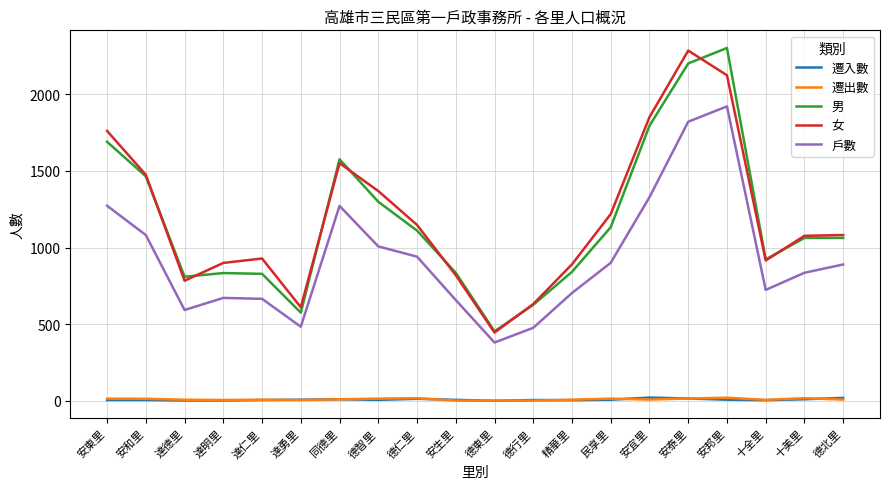

True or false: 戶數 has more than 1 interior local peaks.

True